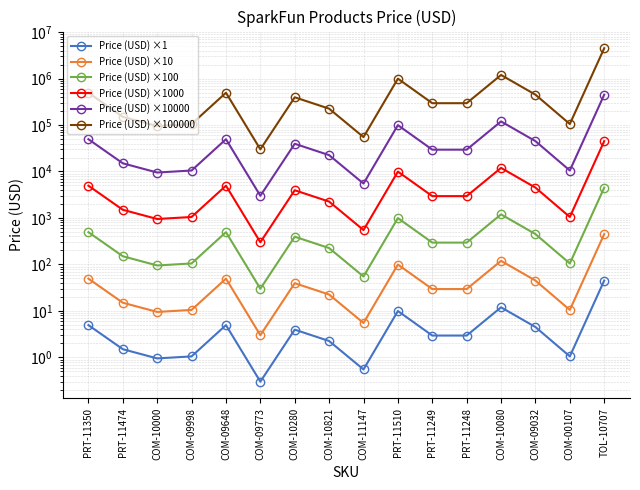

Reading right to left, list all the values displayed in this chart.

Price (USD) ×1: 45.0	1.1	4.5	11.9	3.0	3.0	9.9	0.6	2.2	4.0	0.3	5.0	1.1	0.9	1.5	5.0
Price (USD) ×10: 449.5	10.5	45.0	119.5	29.5	29.5	99.5	5.5	22.5	39.5	3.0	49.5	10.5	9.5	15.0	49.5
Price (USD) ×100: 4495.0	105.0	450.0	1195.0	295.0	295.0	995.0	55.0	225.0	395.0	30.0	495.0	105.0	95.0	150.0	495.0
Price (USD) ×1000: 44950.0	1050.0	4500.0	11950.0	2950.0	2950.0	9950.0	550.0	2250.0	3950.0	300.0	4950.0	1050.0	950.0	1500.0	4950.0
Price (USD) ×10000: 449500.0	10500.0	45000.0	119500.0	29500.0	29500.0	99500.0	5500.0	22500.0	39500.0	3000.0	49500.0	10500.0	9500.0	15000.0	49500.0
Price (USD) ×100000: 4495000.0	105000.0	450000.0	1195000.0	295000.0	295000.0	995000.0	55000.0	225000.0	395000.0	30000.0	495000.0	105000.0	95000.0	150000.0	495000.0